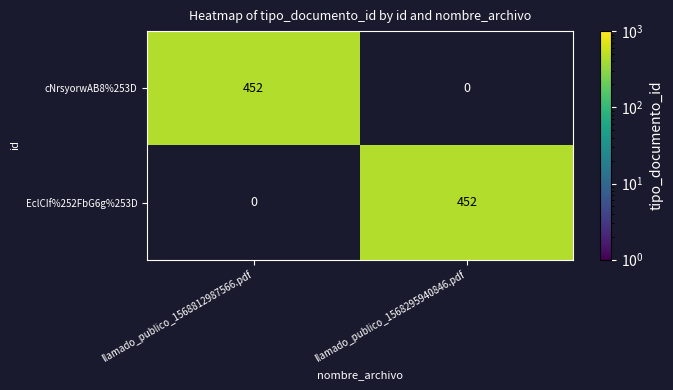

At which label does EclCIf%252FbG6g%253D reach its minimum?

llamado_publico_1568812987566.pdf